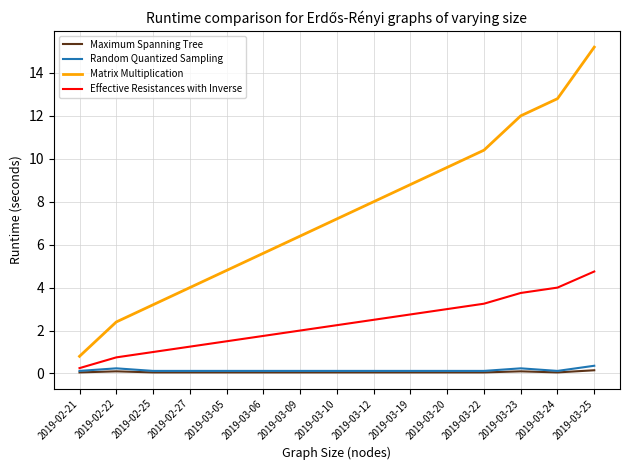

True or false: Matrix Multiplication and Random Quantized Sampling cross at least once.

False